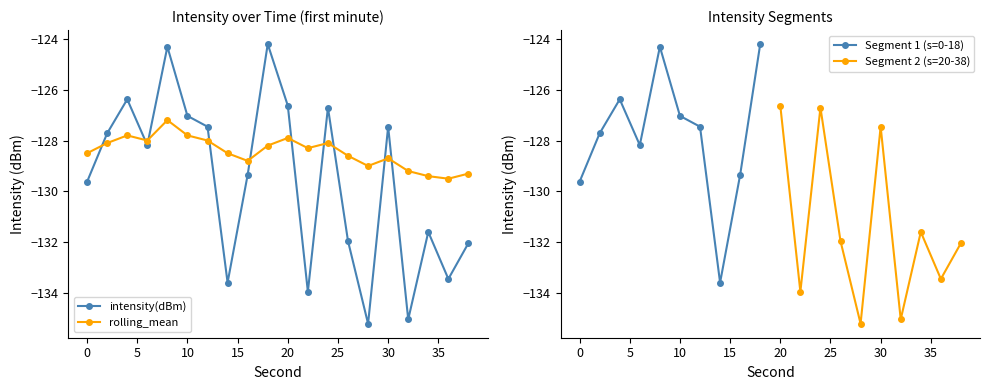

How many values in the rolling_mean series exceed -128?

4